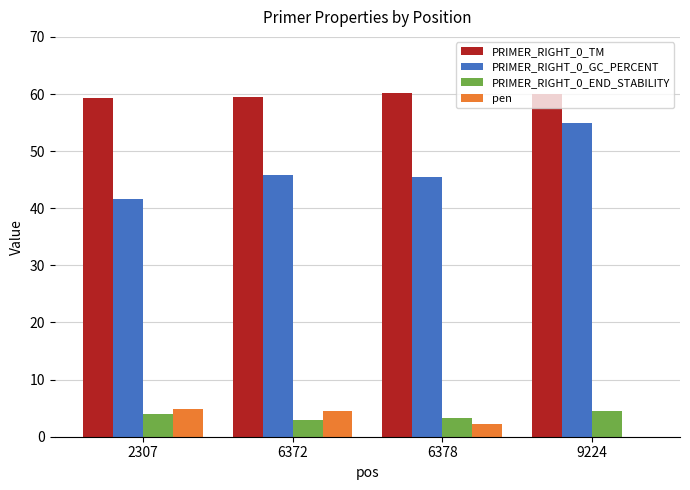

What is the average value of the PRIMER_RIGHT_0_END_STABILITY series?

3.6